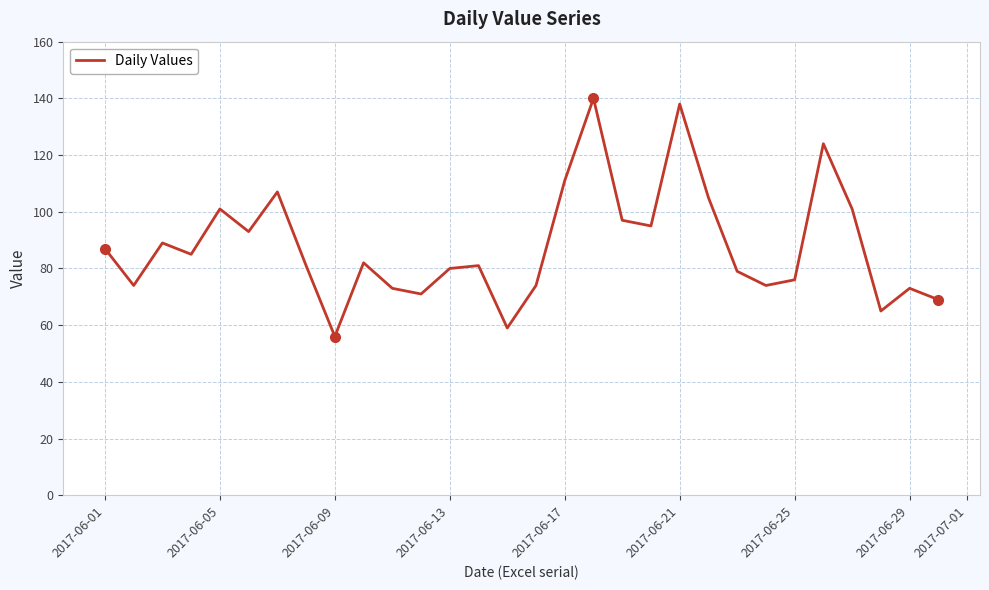

What is the difference between the maximum and minimum values?

84